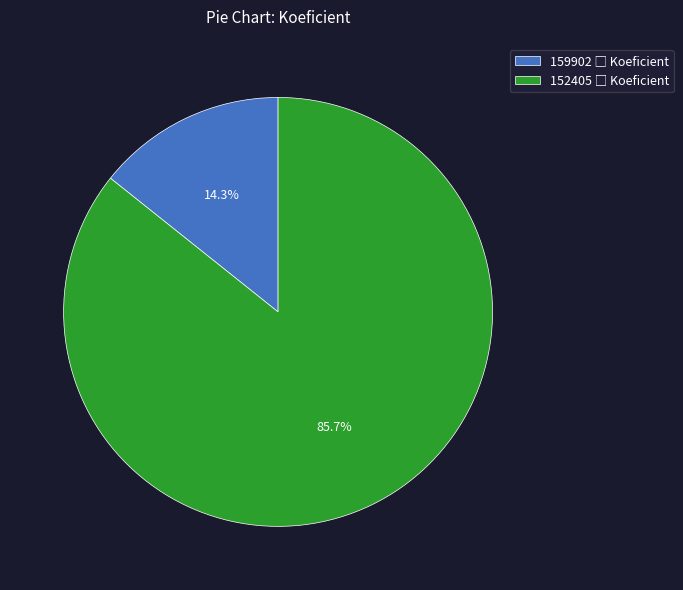

To the nearest percent, what is the difference between the largest and smallest slice percentages?

71%